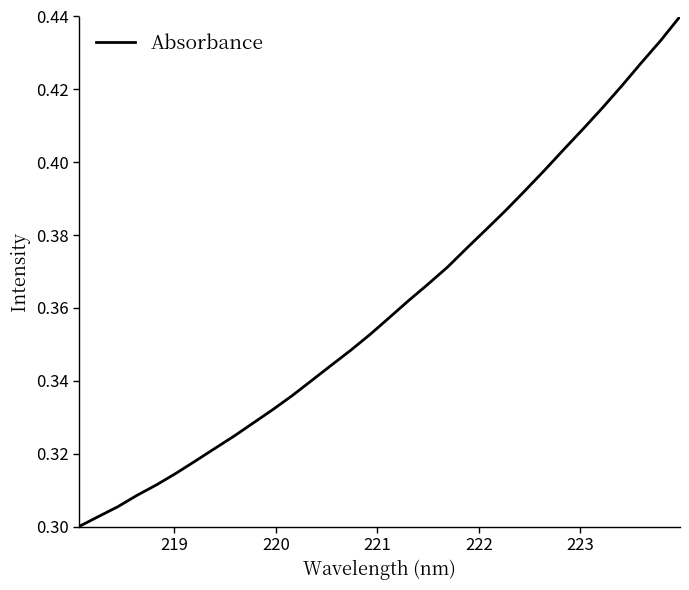

Does the chart have visible grid lines?

No